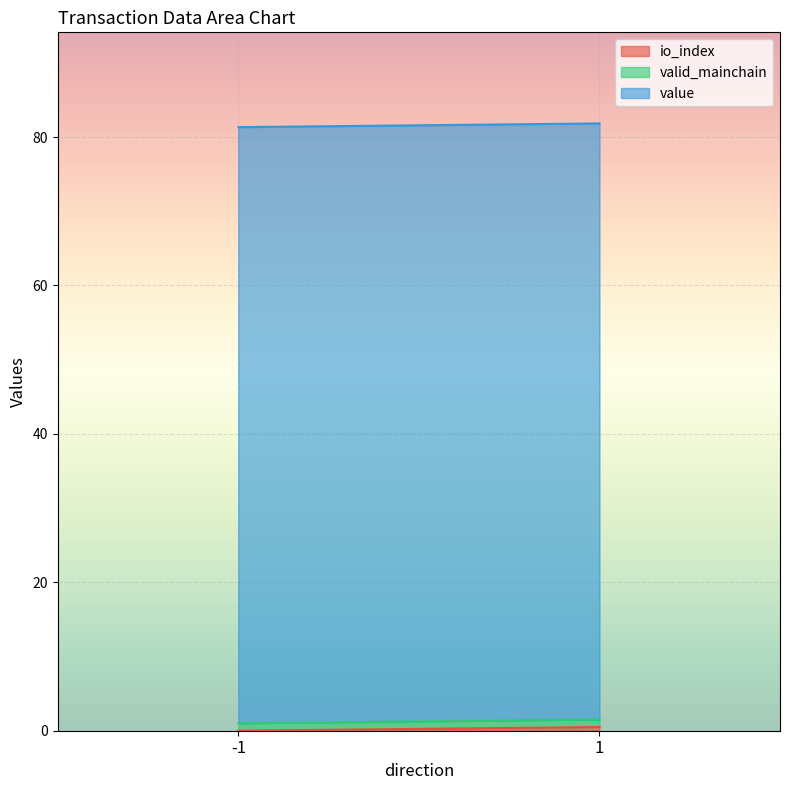

At which label does io_index reach its peak?

1